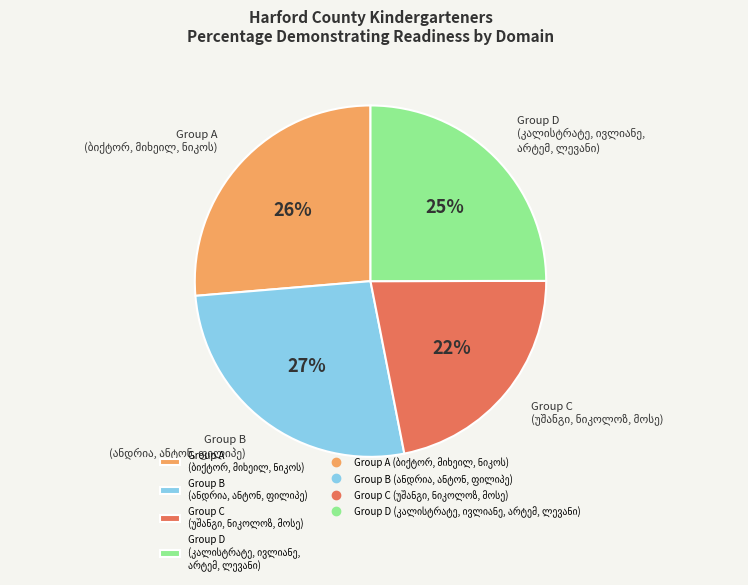

To the nearest percent, what is the average slice percentage?

25%